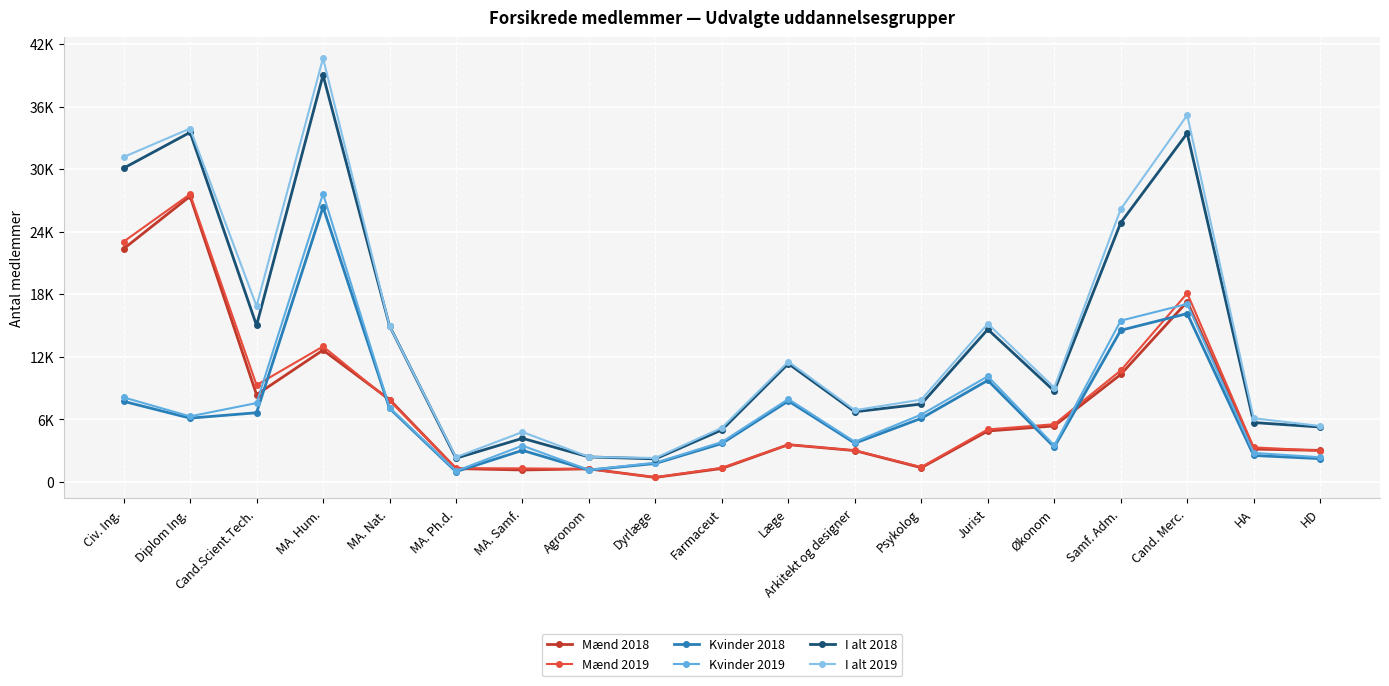

What is the spread (max minus min) of values at Agronom?

1266